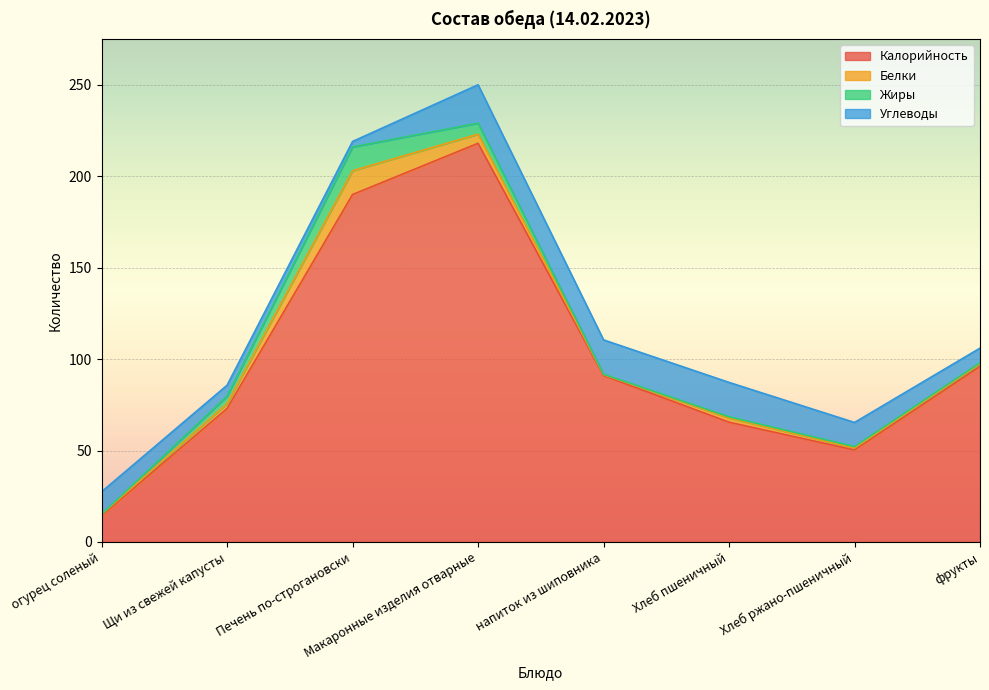

How many intersections are there between Белки and Углеводы?

2